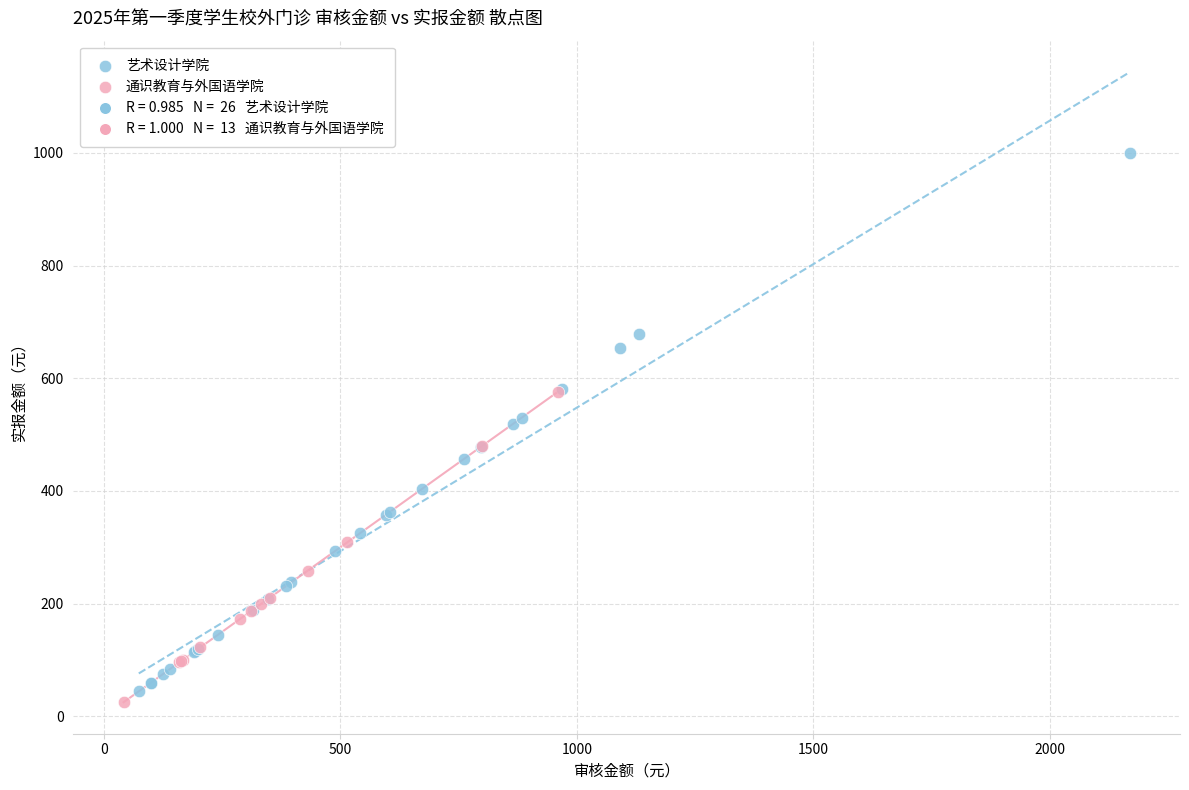

Which series has the largest Y range (max minus min)?

艺术设计学院